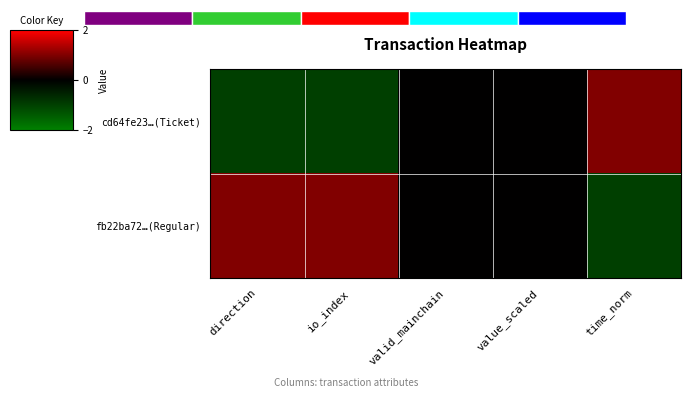

How many data points in cd64fe23…(Ticket) are above 0?

1